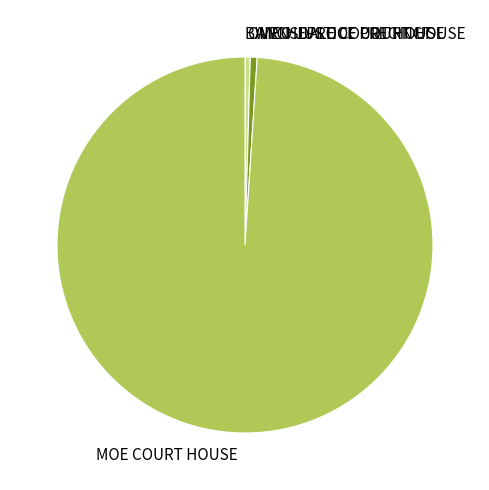

Is it true that WYCHEPROOF COURT HOUSE is 12% of the pie?

False